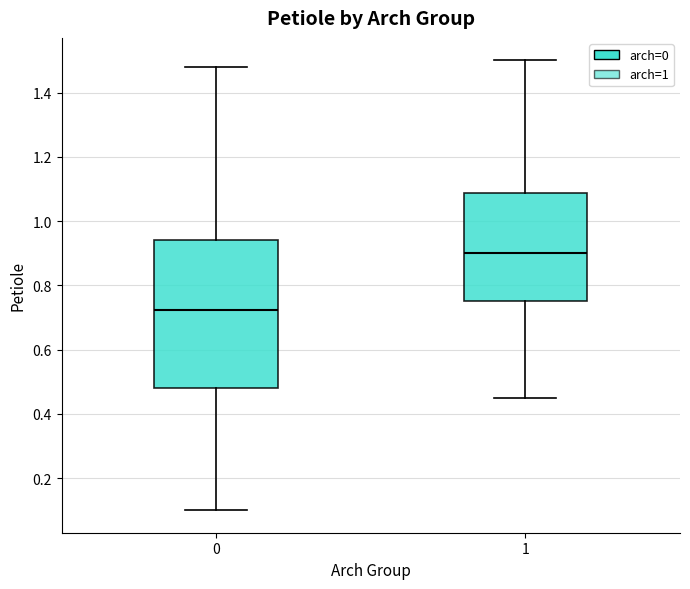

Where does the upper whisker of the box at x = 0 end on the y-axis? The values are not printed on the chart, so give them approximately, as read against the axis.

1.48